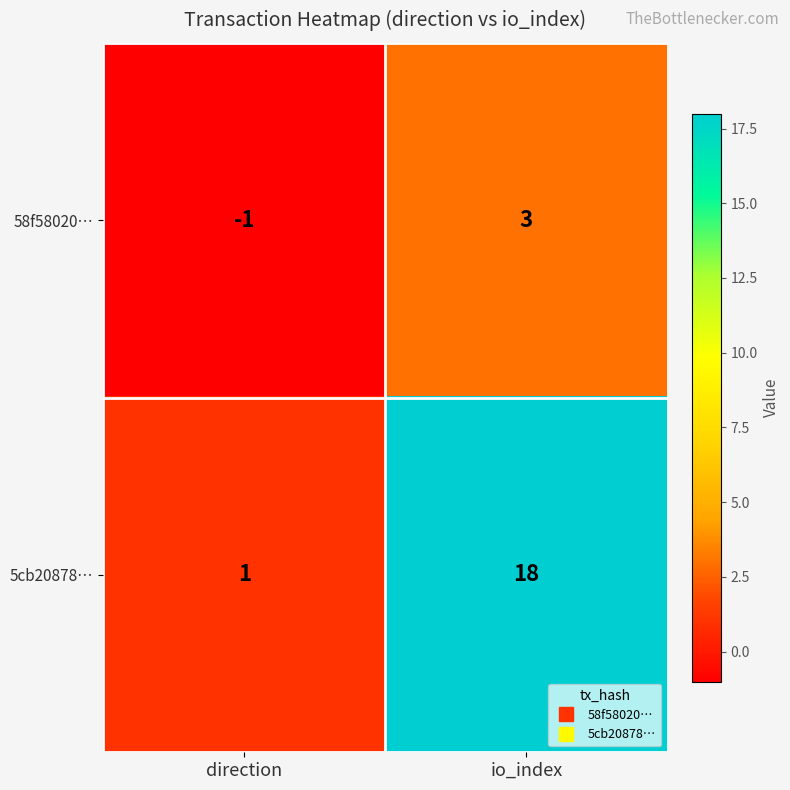

At how many categories does at least one series exceed 8?

1